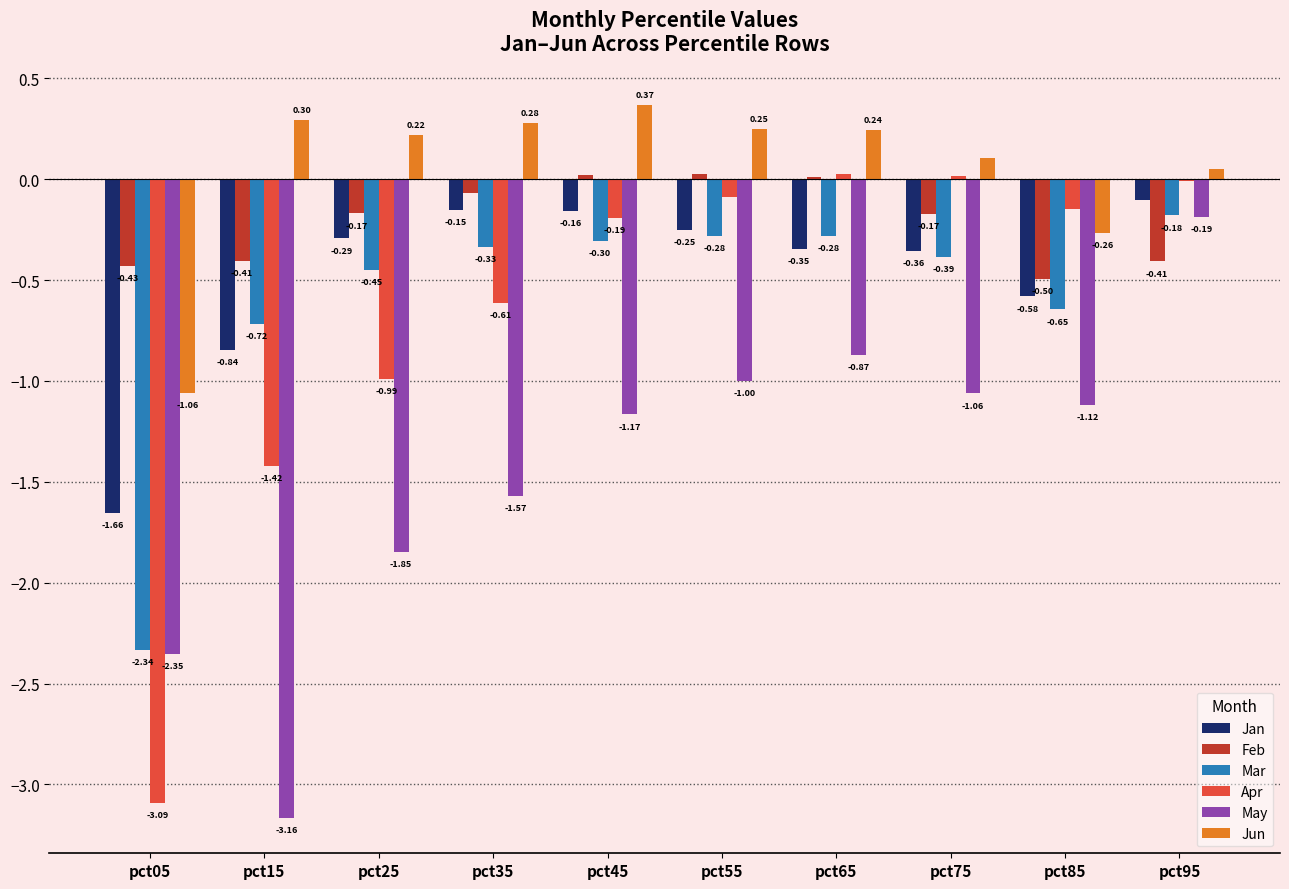

Are the bars grouped side by side (vs. stacked)?

Yes